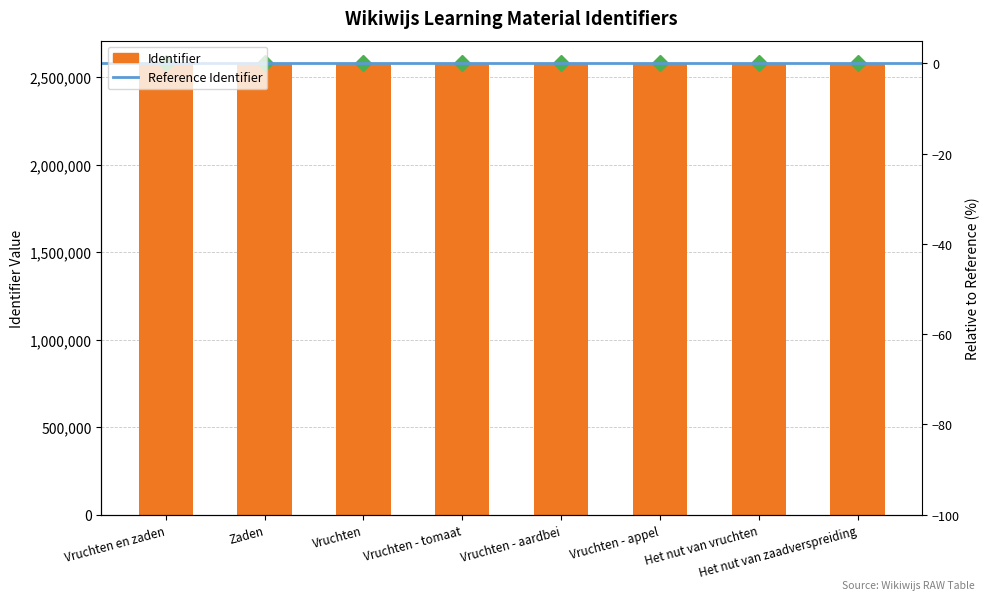

Reading left to right, extract all data points from this chart.

2579284	2579288	2579290	2579292	2579295	2579597	2579599	2579602